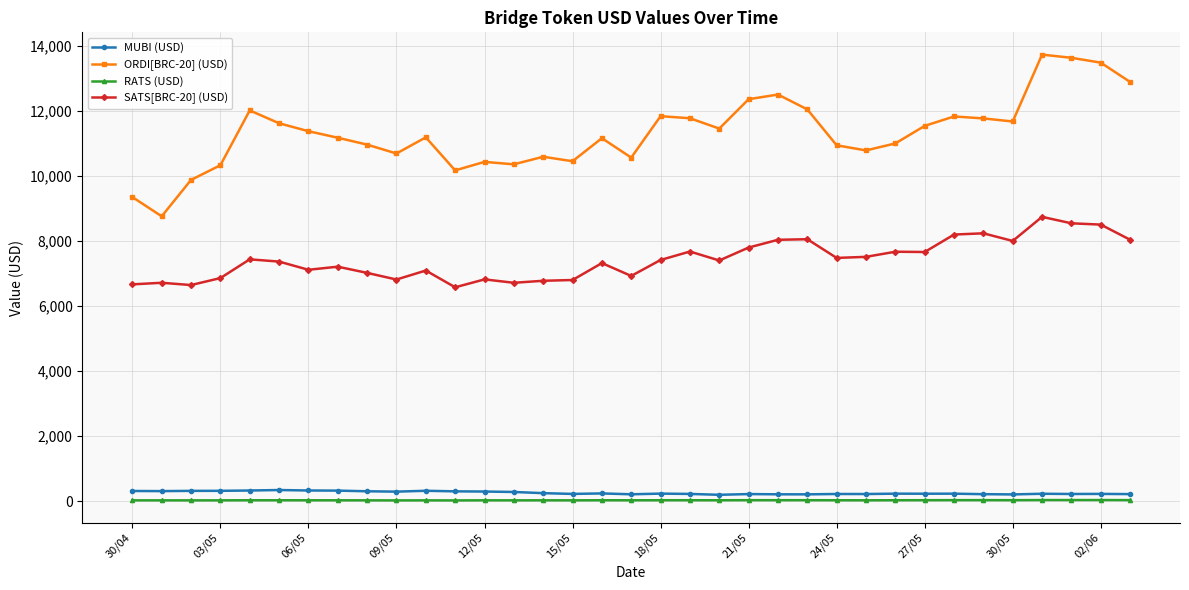

Which series has the largest range (max minus min)?

ORDI[BRC-20] (USD)